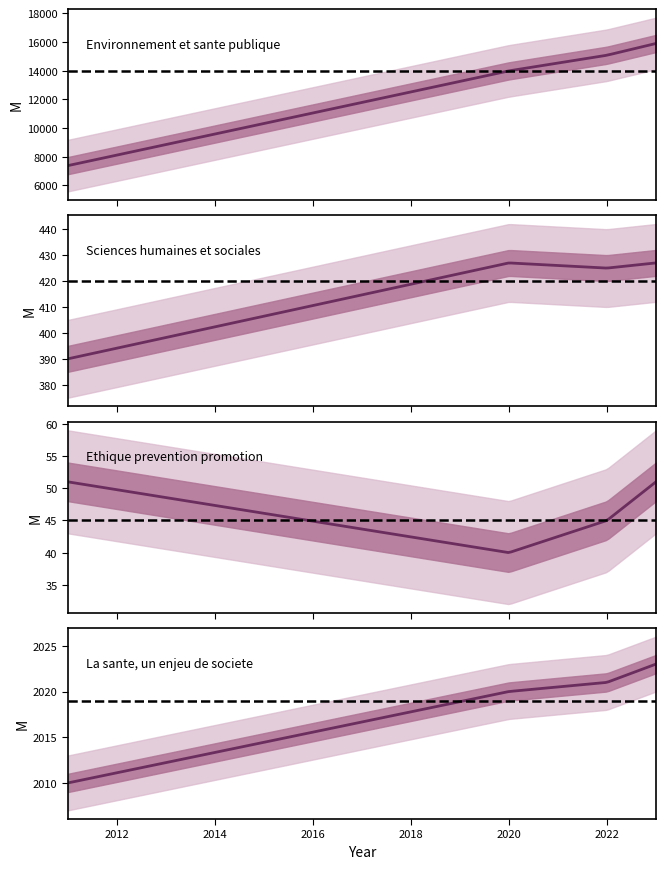

The hits series shows 7367 at 2011-07-25. True or false?

True